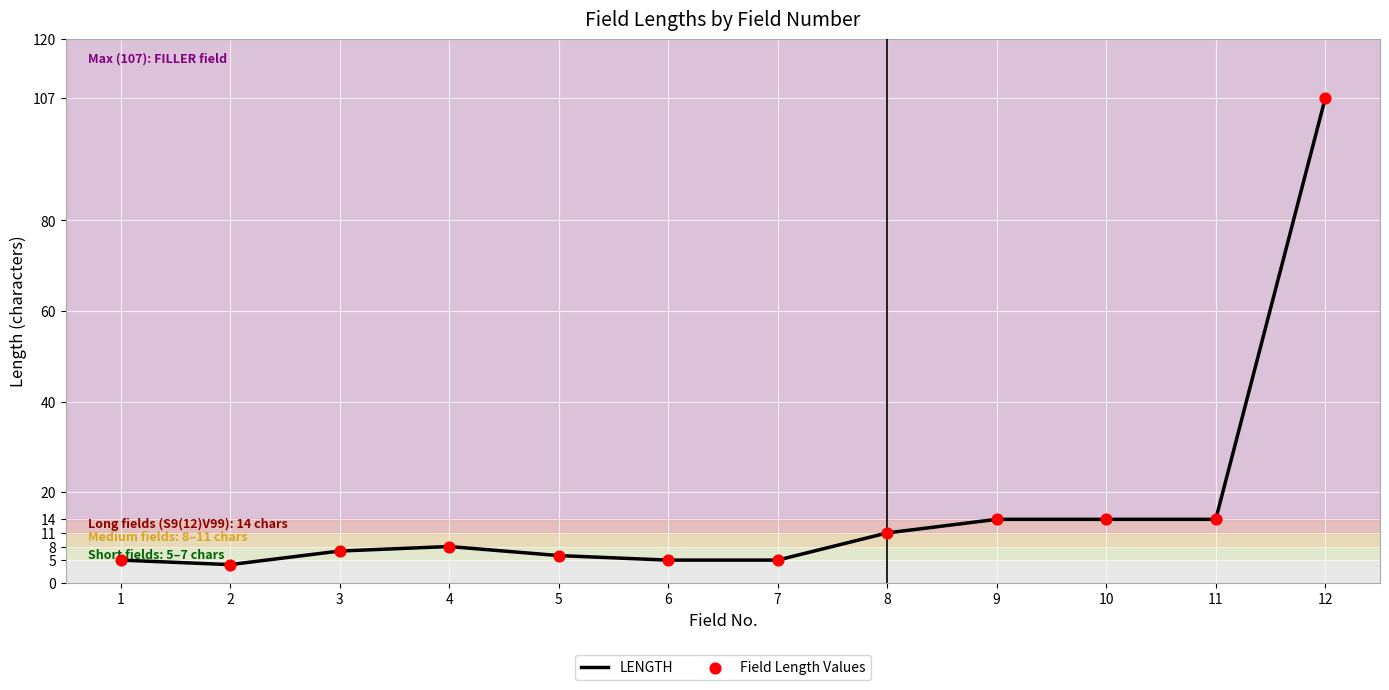

What is the change in value from 4 to 8?

+3